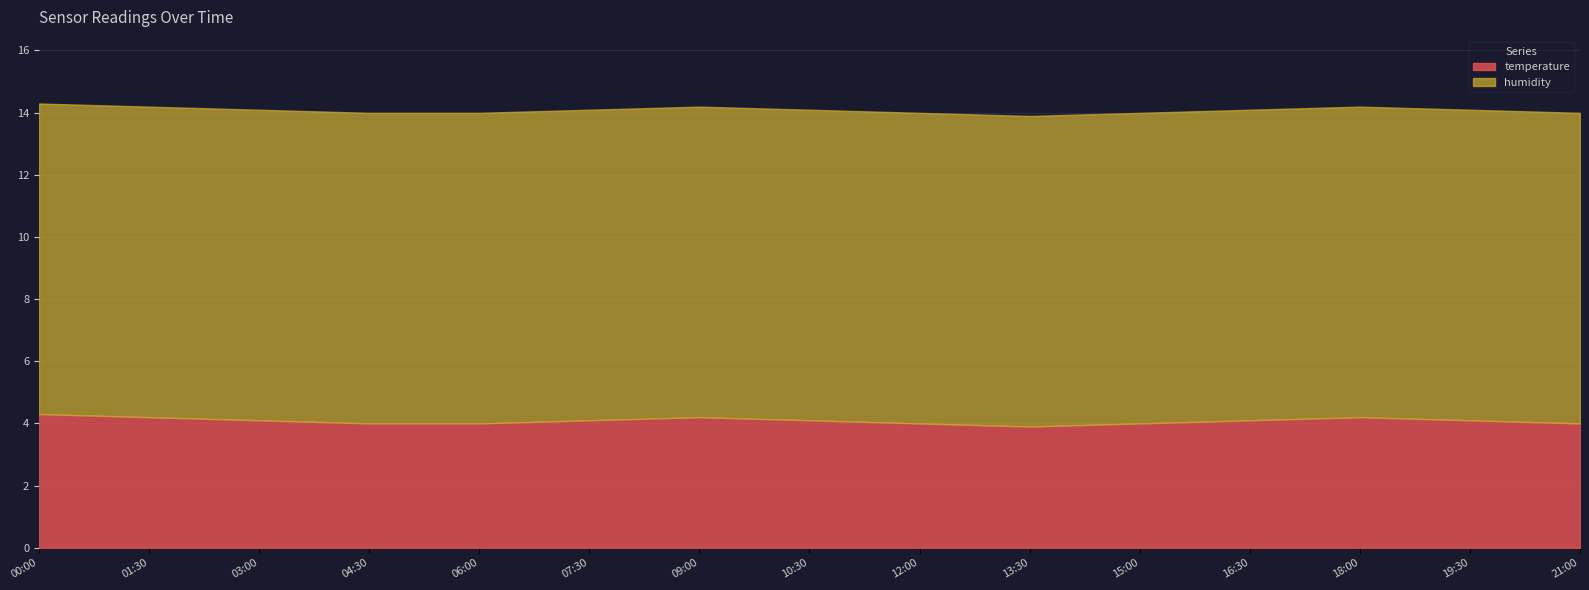

What is the difference between the temperature values at 16:30 and 21:00?

0.1